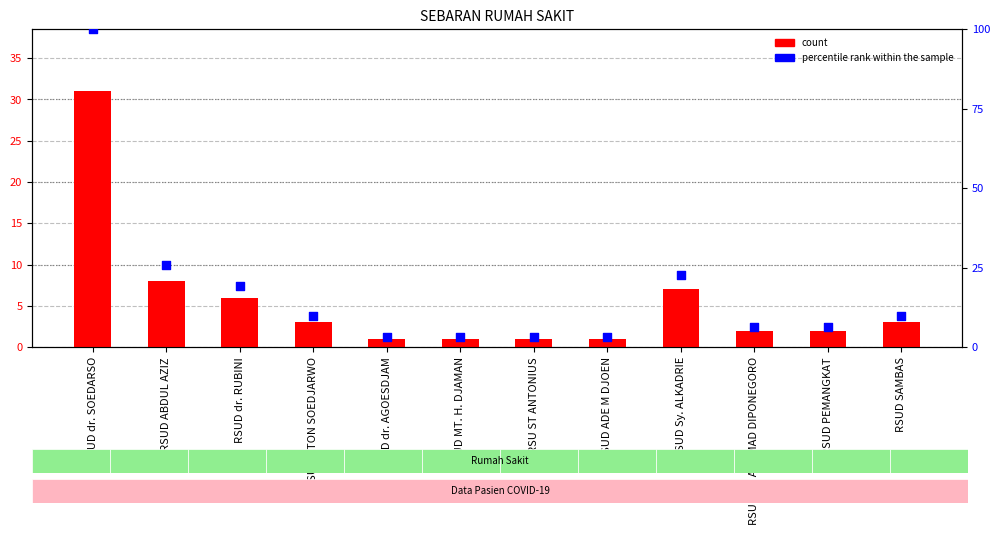

Which series has the largest total across all categories?

percentile rank within the sample